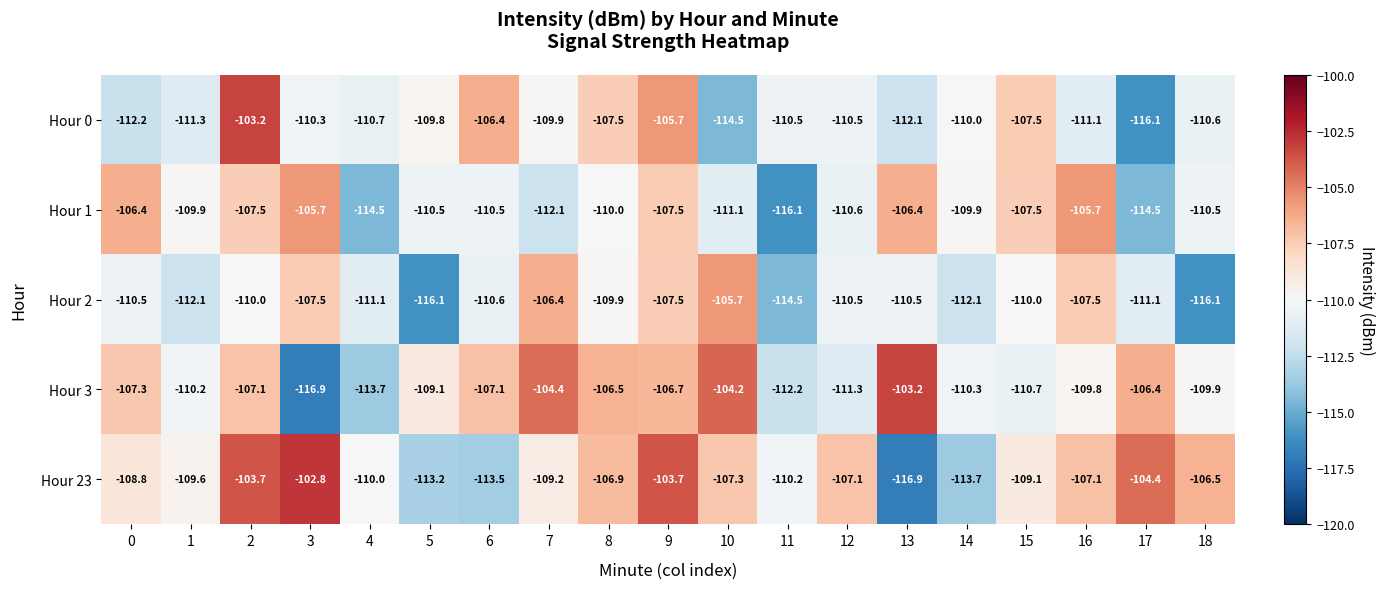

The value of Hour 23 at 2 is -40.4. True or false?

False